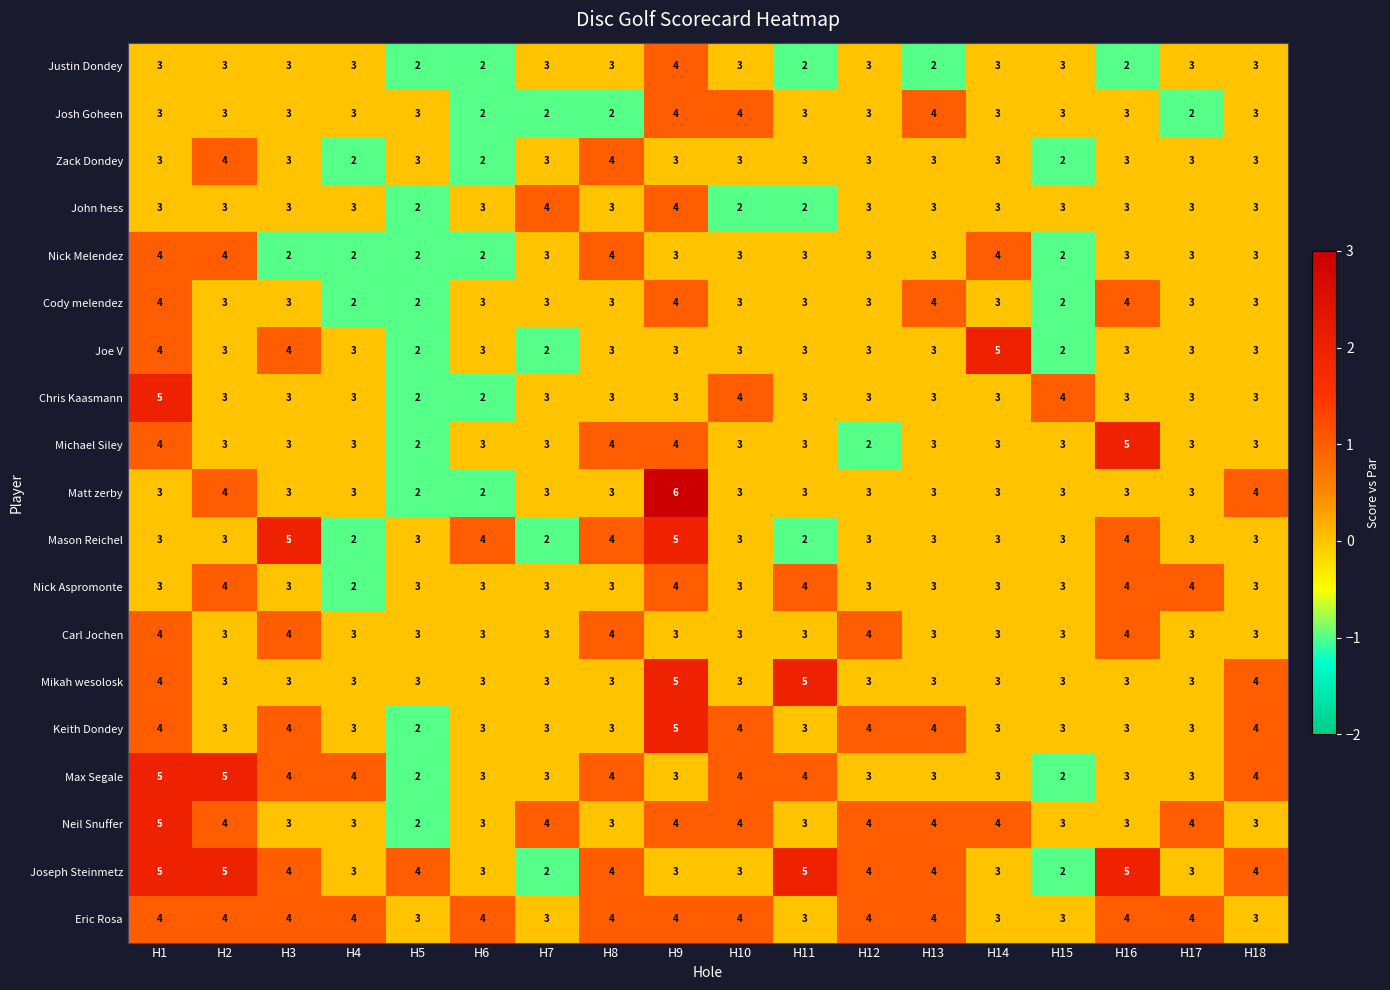

The value of John hess at H12 is 5. True or false?

False